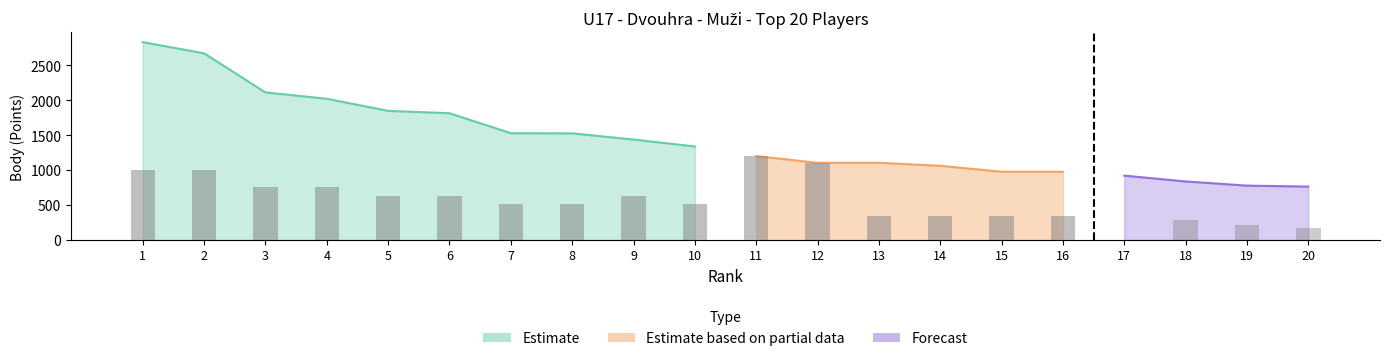

What is the sum of the Estimate based on partial data values at 19 and 13?

616